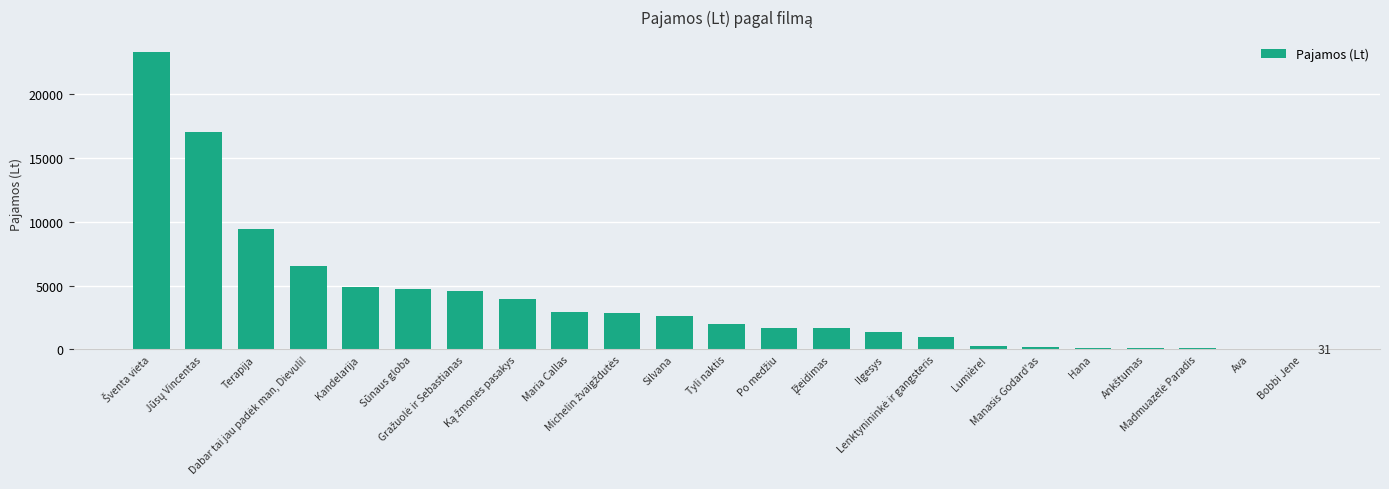

True or false: the data shows 53.2 at Madmuazelė Paradis.

False